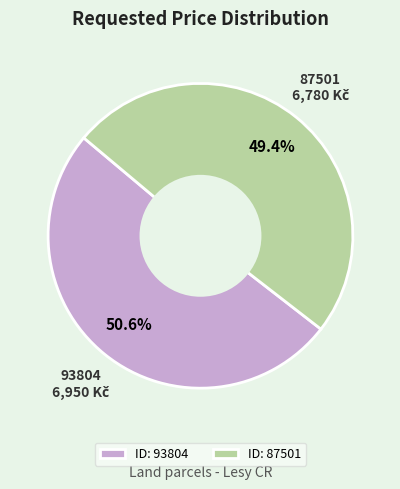

What is the ratio of the value at ID: 93804 to the value at ID: 87501?

1.0